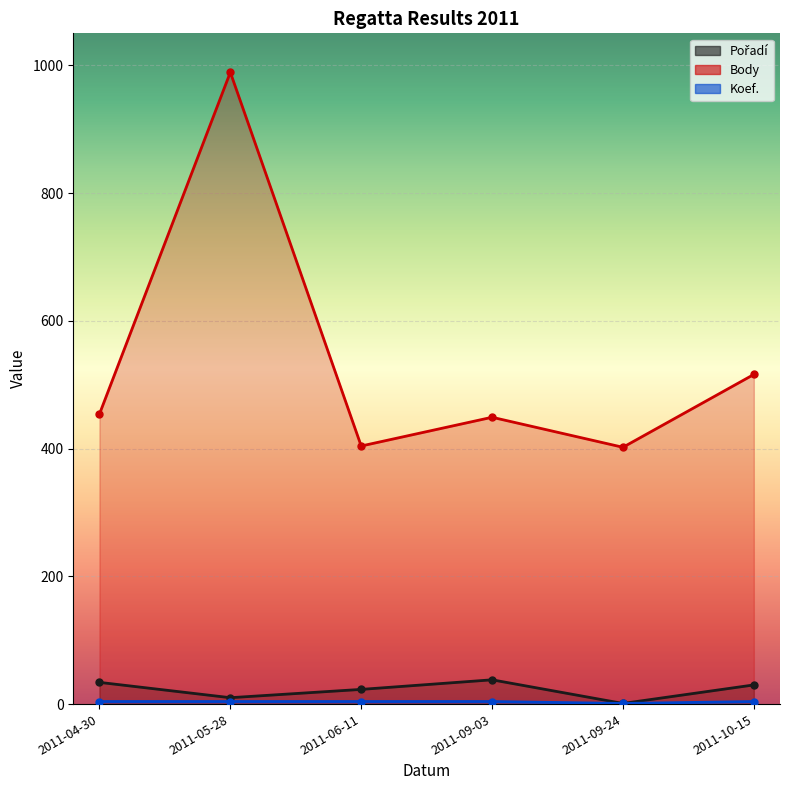

At which category is the sum across all series the highest?

2011-05-28